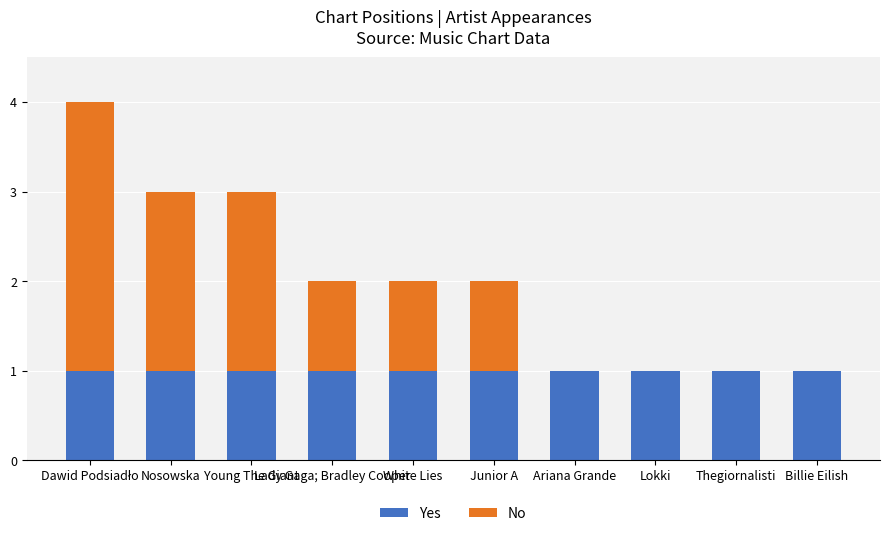

What is the sum of all Yes values?

10